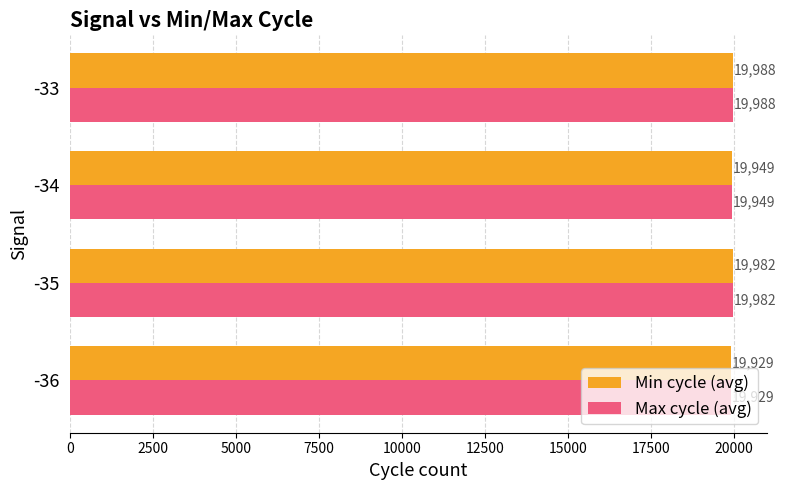

List the labels in order of Min cycle (avg) value, smallest first.

-36, -34, -35, -33